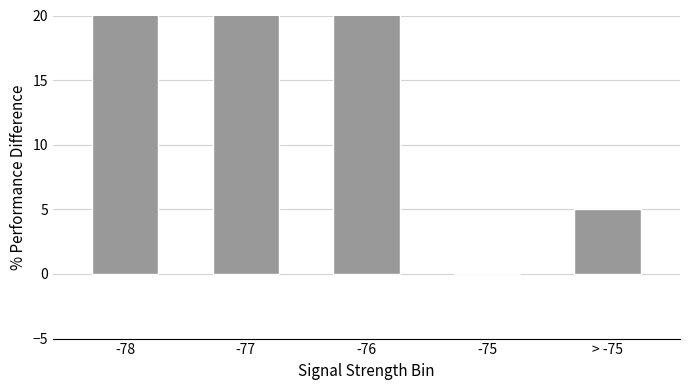

List the labels in order of value, largest first.

-77, -78, -76, > -75, -75